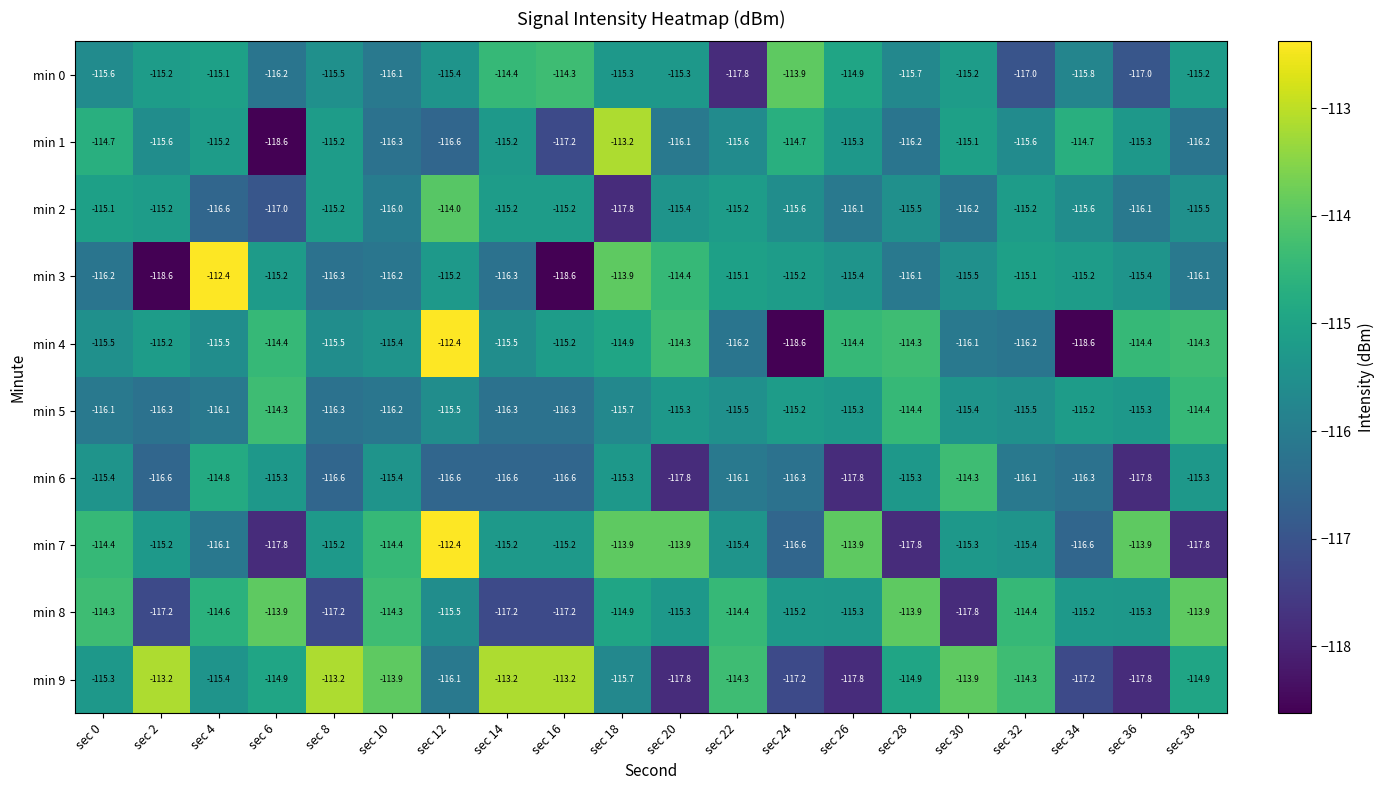

Where does the min 9 series first go above -114?

sec 2